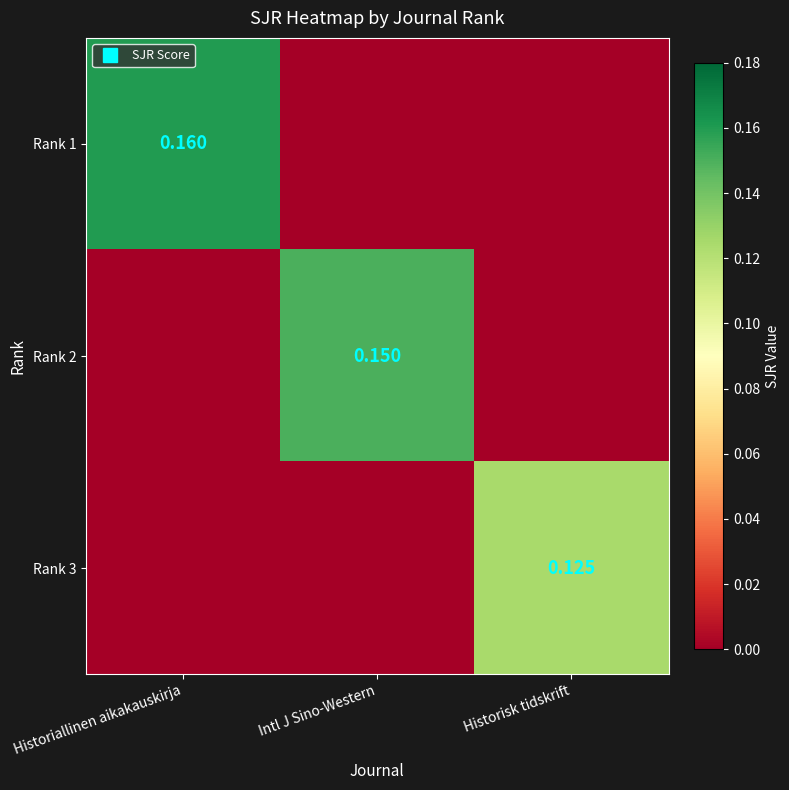

The Rank 3 series shows 0.1 at Historiallinen aikakauskirja. True or false?

False